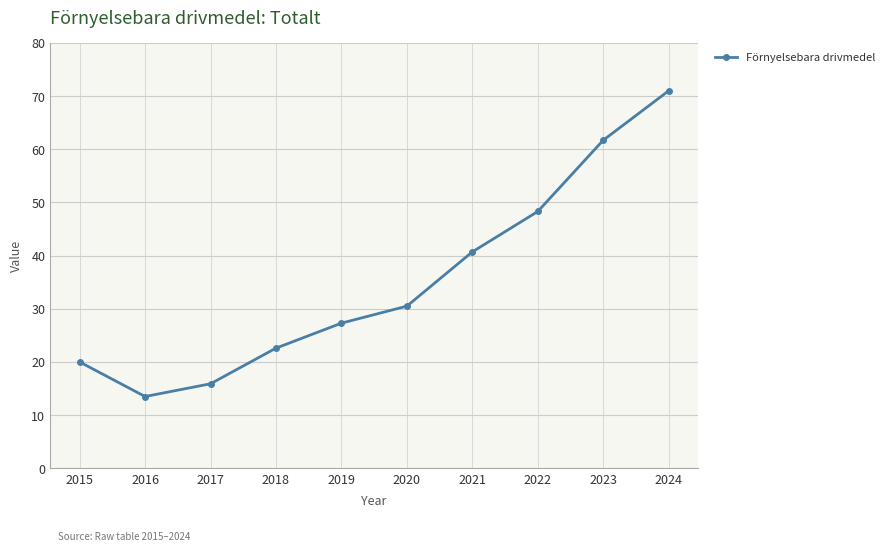

What is the value of the 6th point from the left?

30.5